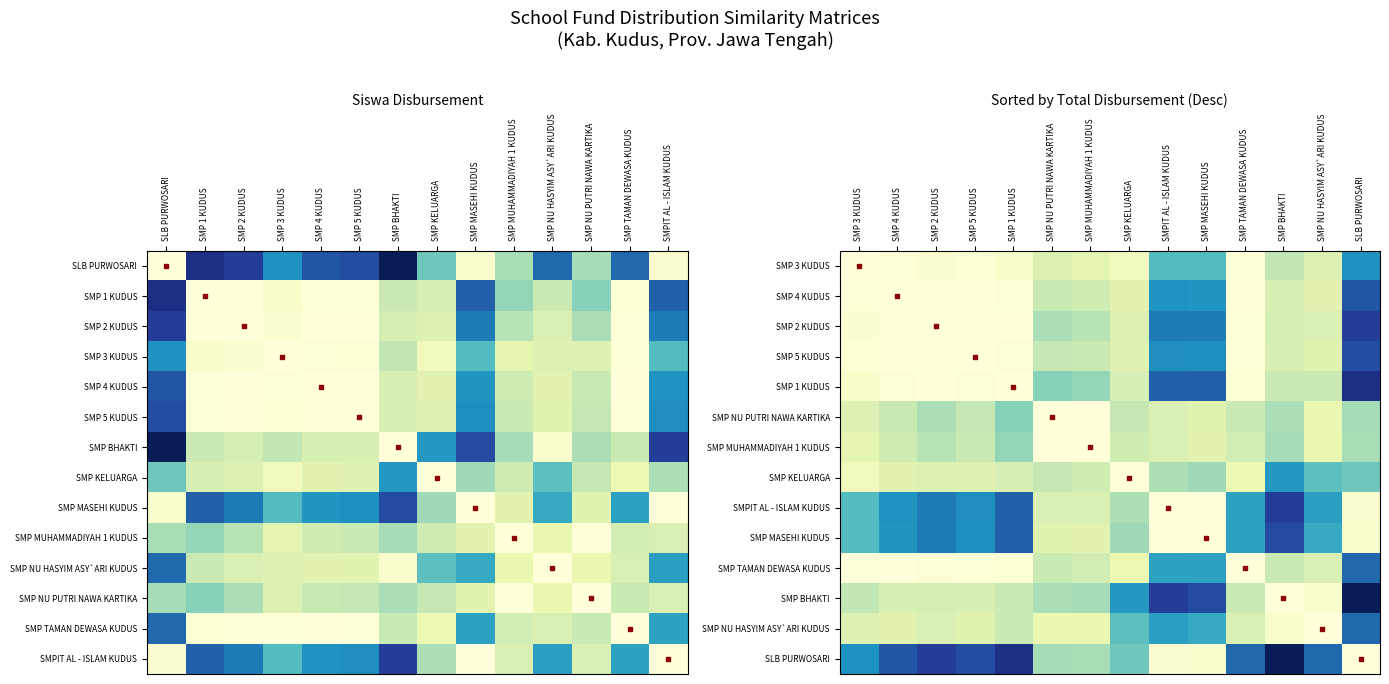

Which has a higher value, SMP TAMAN DEWASA KUDUS or SMP 3 KUDUS?

SMP 3 KUDUS